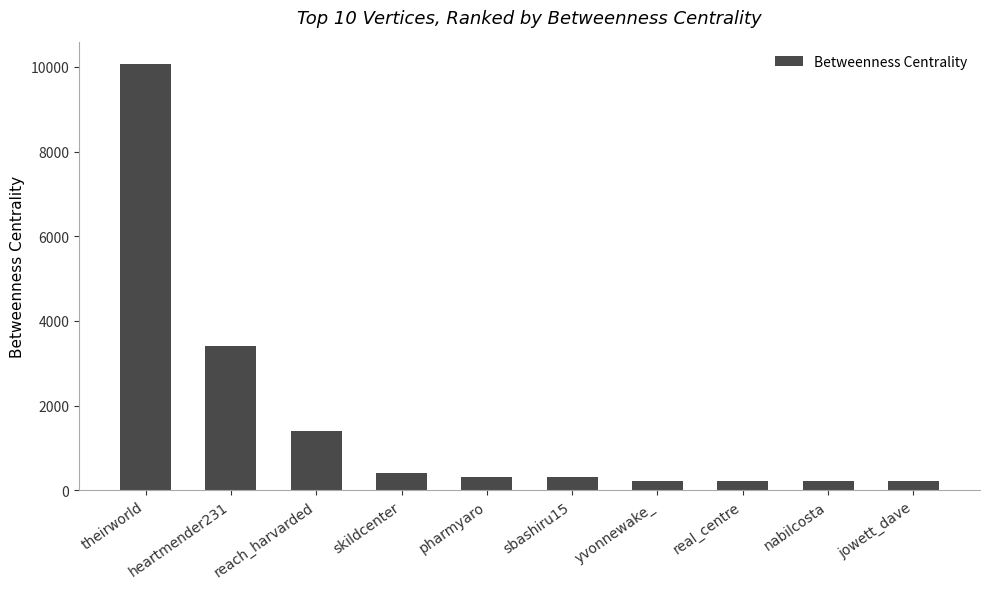

Is it true that the value at skildcenter is 726.7?

False